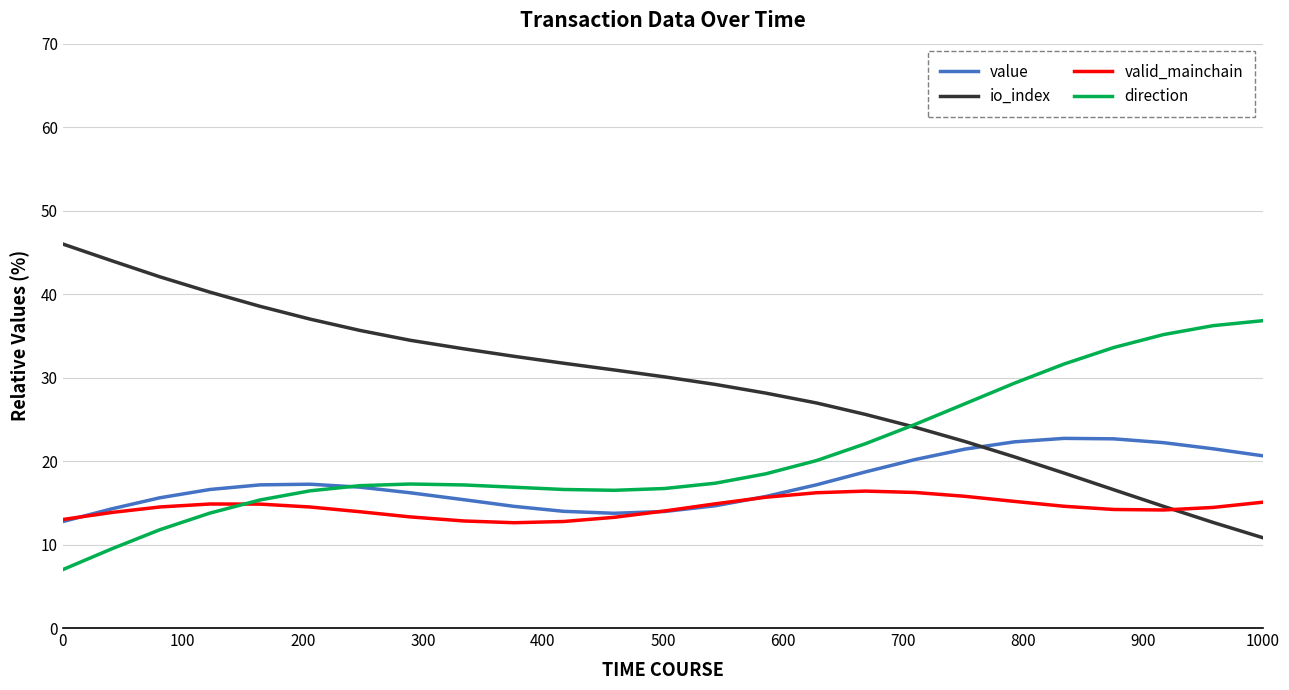

After their last crossing, which series has the higher values: io_index or valid_mainchain?

valid_mainchain